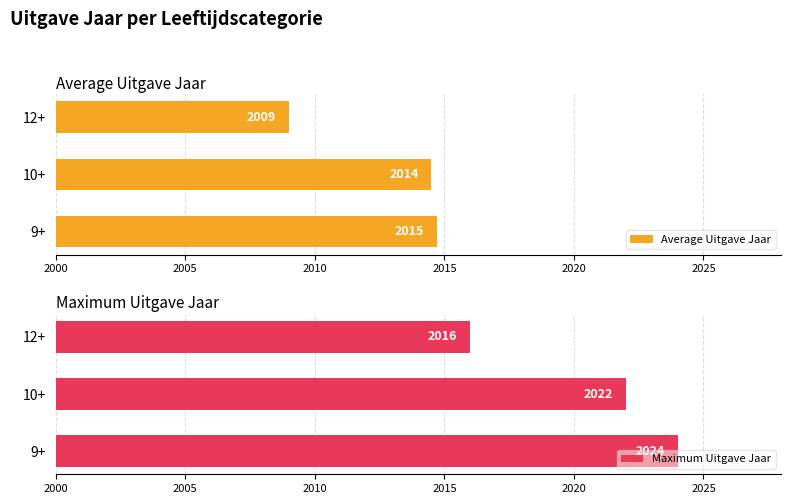

What are all the series names shown in the legend?

Average Uitgave Jaar, Maximum Uitgave Jaar